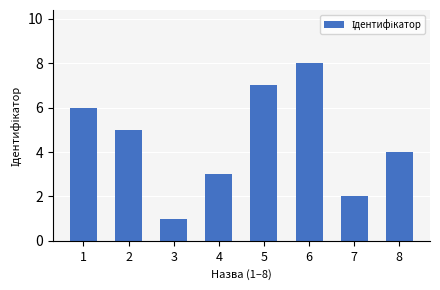

List the labels in order of value, largest first.

6, 5, 1, 2, 8, 4, 7, 3